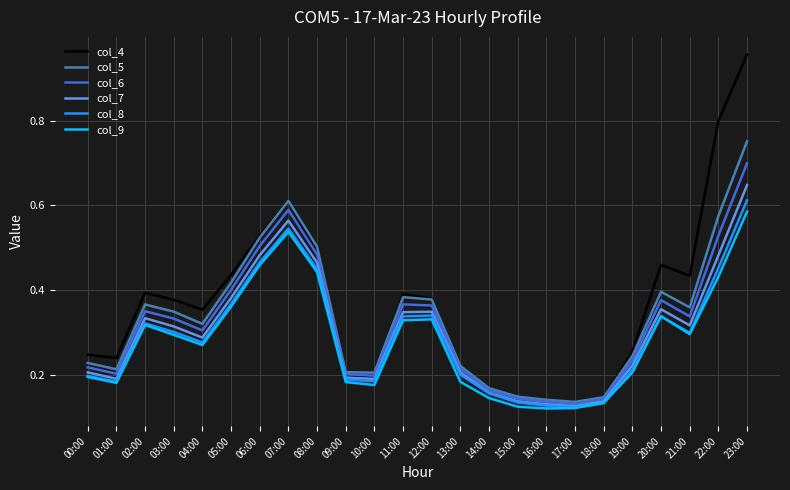

What position from the left is 04:00?

5